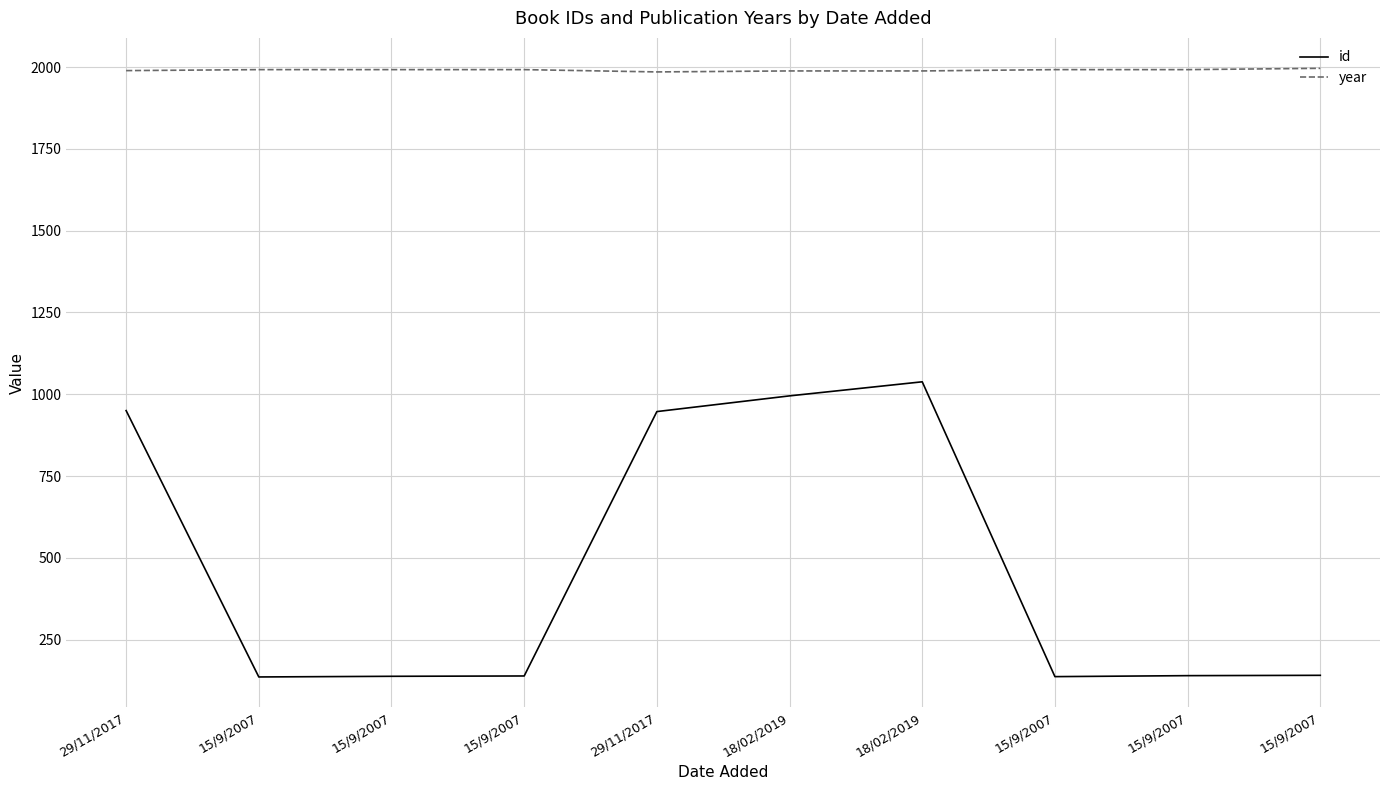

Reading left to right, list all the values displayed in this chart.

id: 29/11/2017=950	15/9/2007=136	15/9/2007=138	15/9/2007=139	29/11/2017=947	18/02/2019=995	18/02/2019=1038	15/9/2007=137	15/9/2007=140	15/9/2007=141
year: 29/11/2017=1989	15/9/2007=1992	15/9/2007=1992	15/9/2007=1992	29/11/2017=1985	18/02/2019=1988	18/02/2019=1988	15/9/2007=1992	15/9/2007=1992	15/9/2007=1996